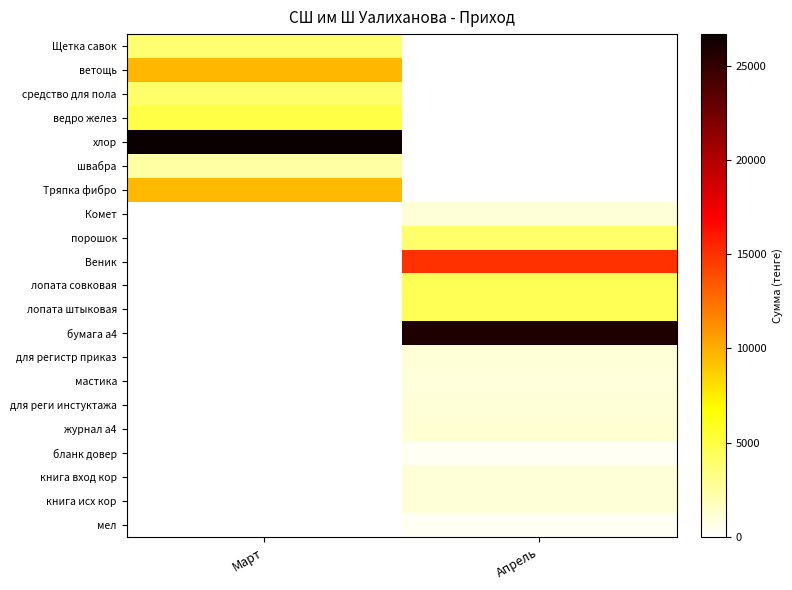

What is the difference between the highest and lowest values at Март?

26685